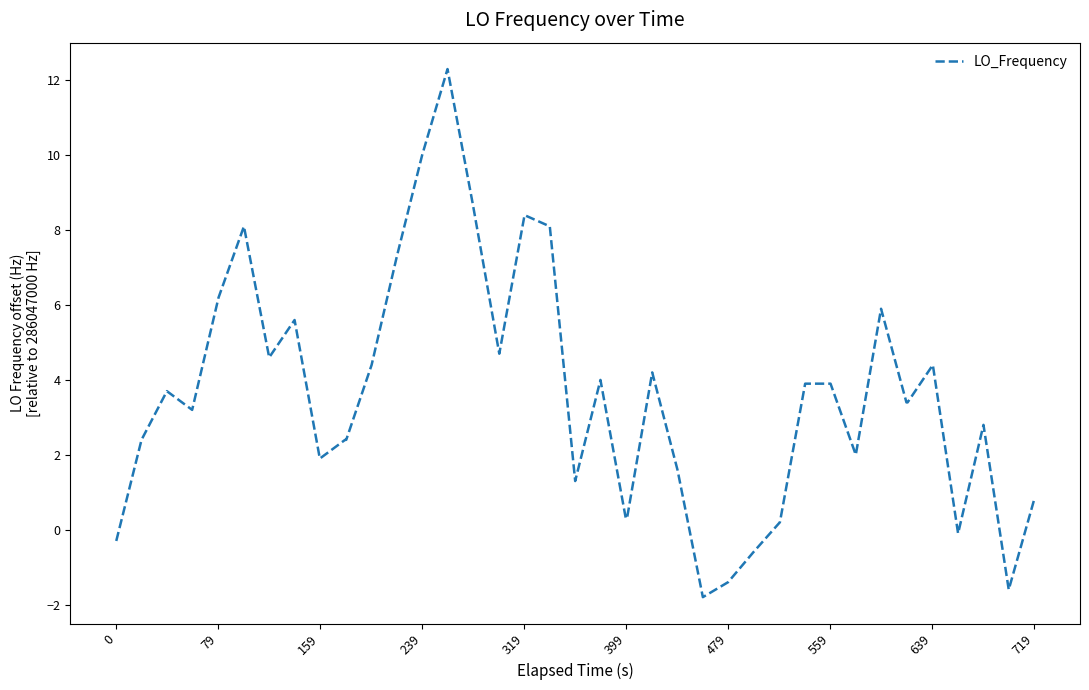

Reading right to left, list all the values displayed in this chart.

0.8	-1.6	2.8	-0.1	4.4	3.4	3.4	5.9	2.0	3.9	3.9	0.2	-0.6	-1.4	-1.8	1.6	4.2	0.3	0.3	4.0	1.3	8.1	8.4	4.7	8.7	12.3	10.0	7.3	4.4	2.4	2.4	1.9	5.6	4.6	8.1	6.2	3.2	3.7	2.4	-0.3